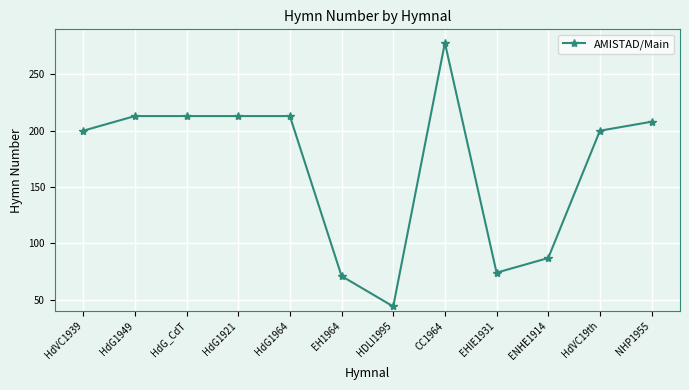

Between ENHE1914 and HdG1964, which is larger?

HdG1964